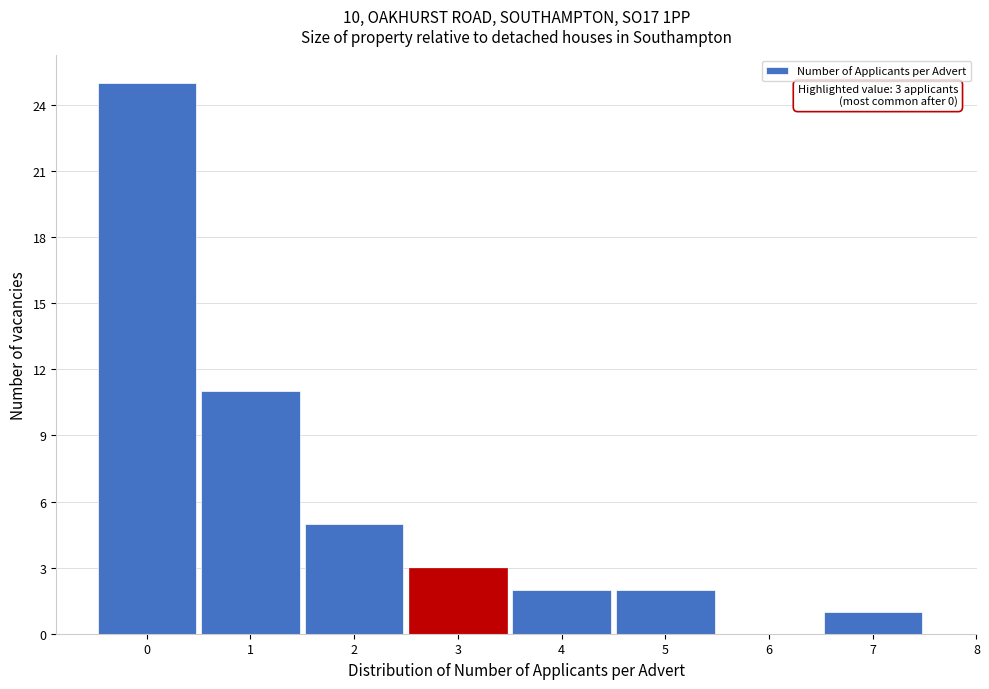

Which range on the x-axis has the tallest bar?

-0.5 to 0.5